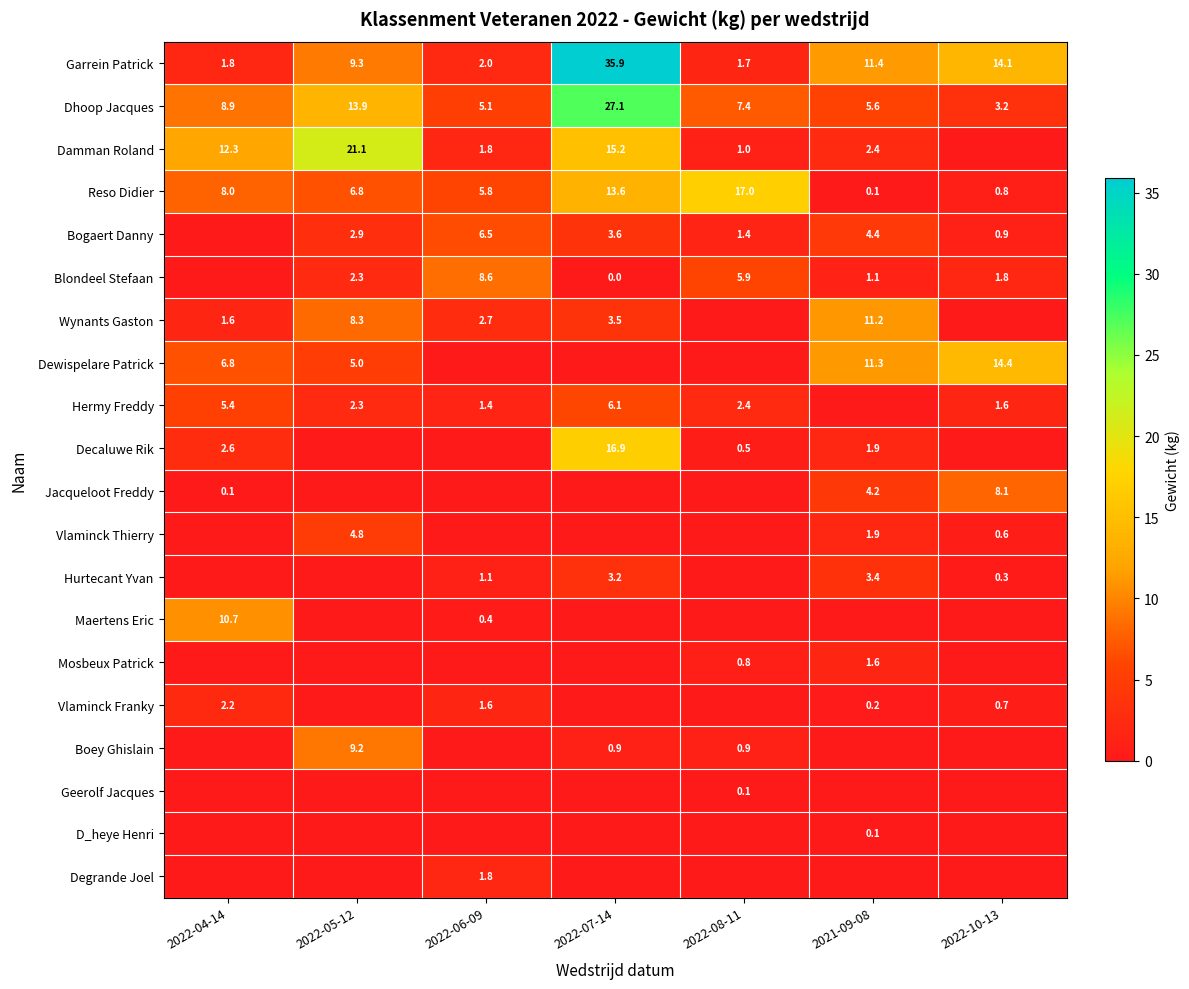

What is the sum of the Dewispelare Patrick values at 2022-10-13 and 2022-04-14?

21.2